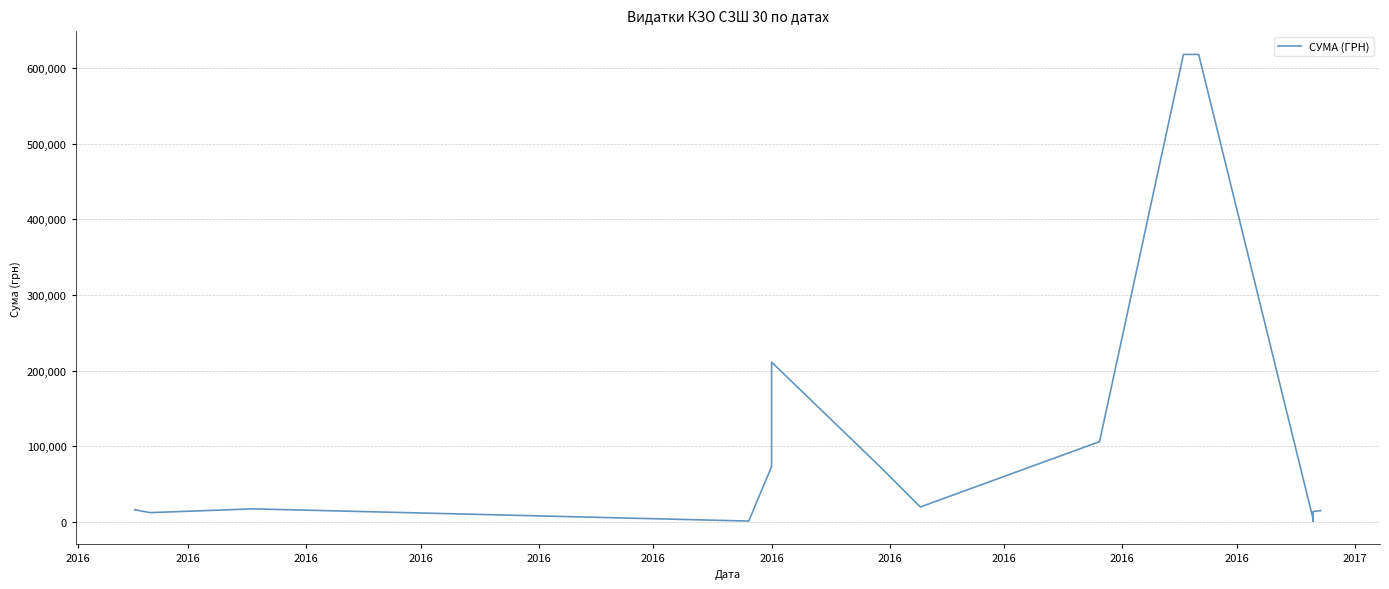

What is the ratio of the value at 2016 to the value at 2017?

150.8